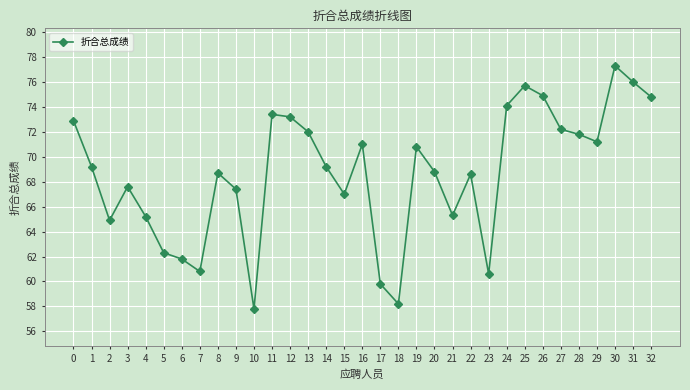

Where is the first local maximum?

3